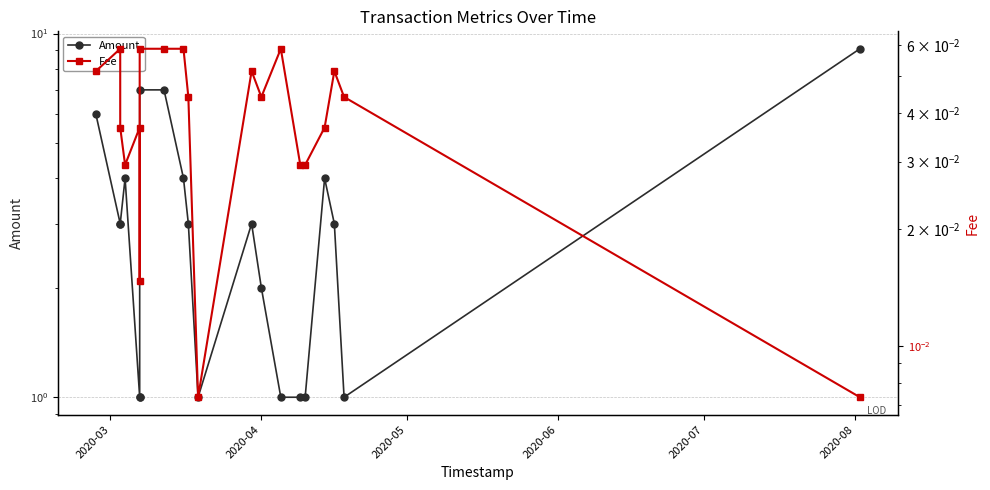

List the series in order of their peak value, highest first.

Amount, Fee